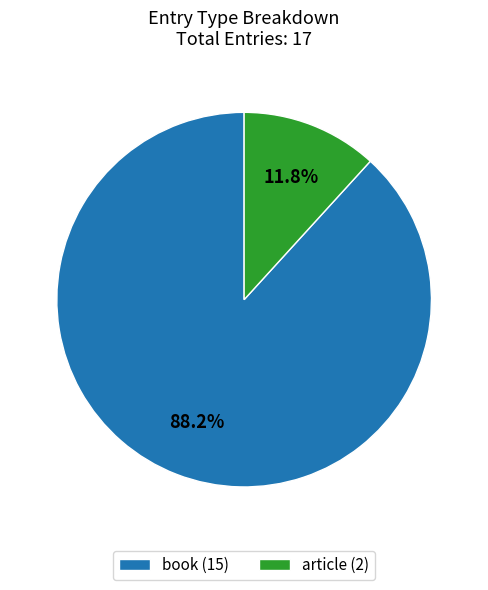

What percentage is the book slice, to the nearest percent?

88%